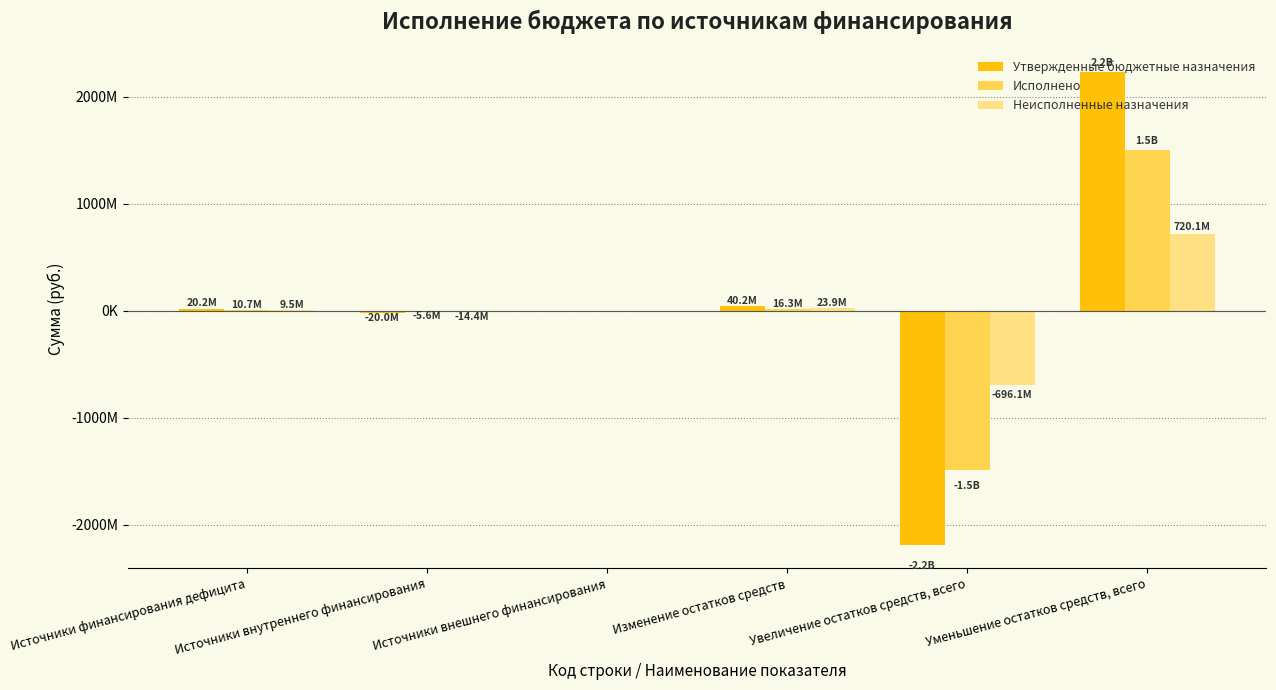

Which has a higher value, Изменение остатков средств or Источники финансирования дефицита?

Изменение остатков средств